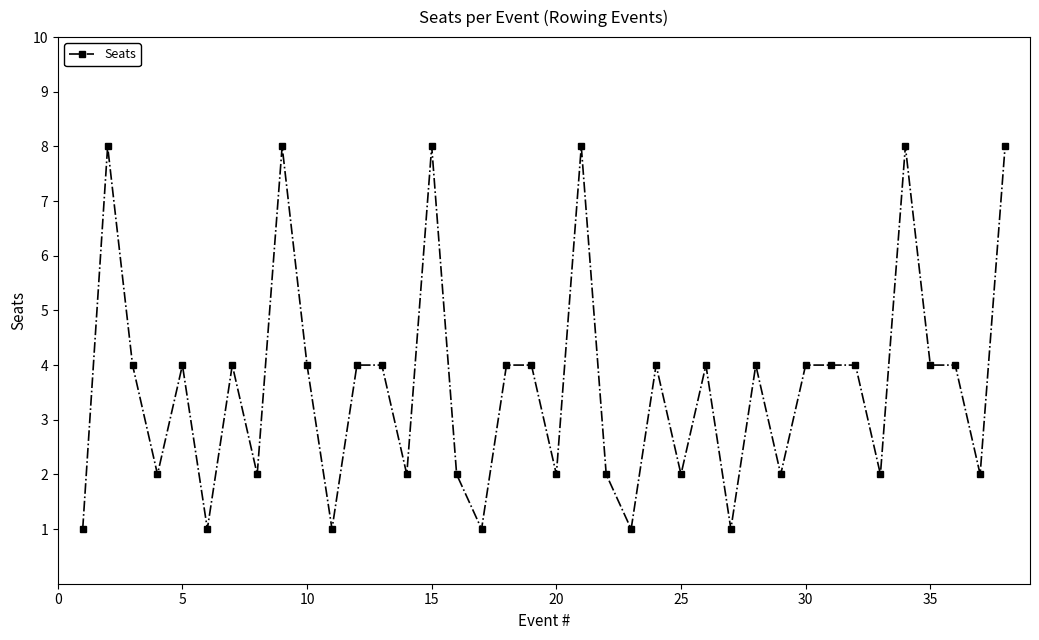

Reading right to left, what are all the values shown in this chart?

8	2	4	4	8	2	4	4	4	2	4	1	4	2	4	1	2	8	2	4	4	1	2	8	2	4	4	1	4	8	2	4	1	4	2	4	8	1